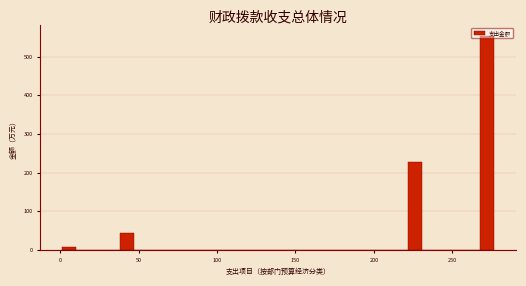

Read against the x-axis, roughly where is the centre of the tallest bar?

270